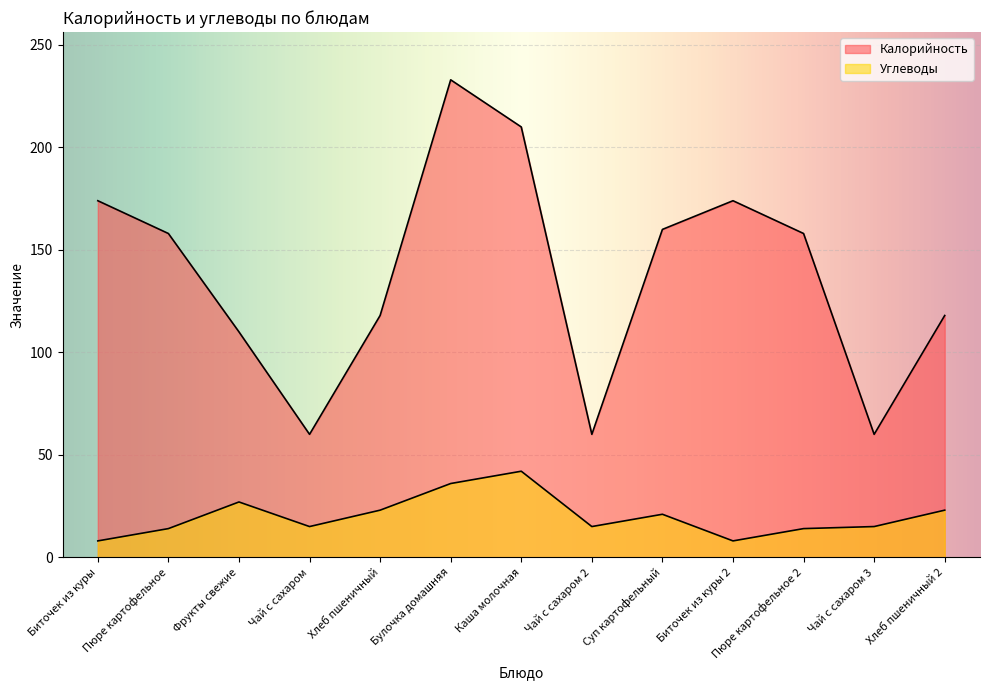

What are all the series names shown in the legend?

Калорийность, Углеводы